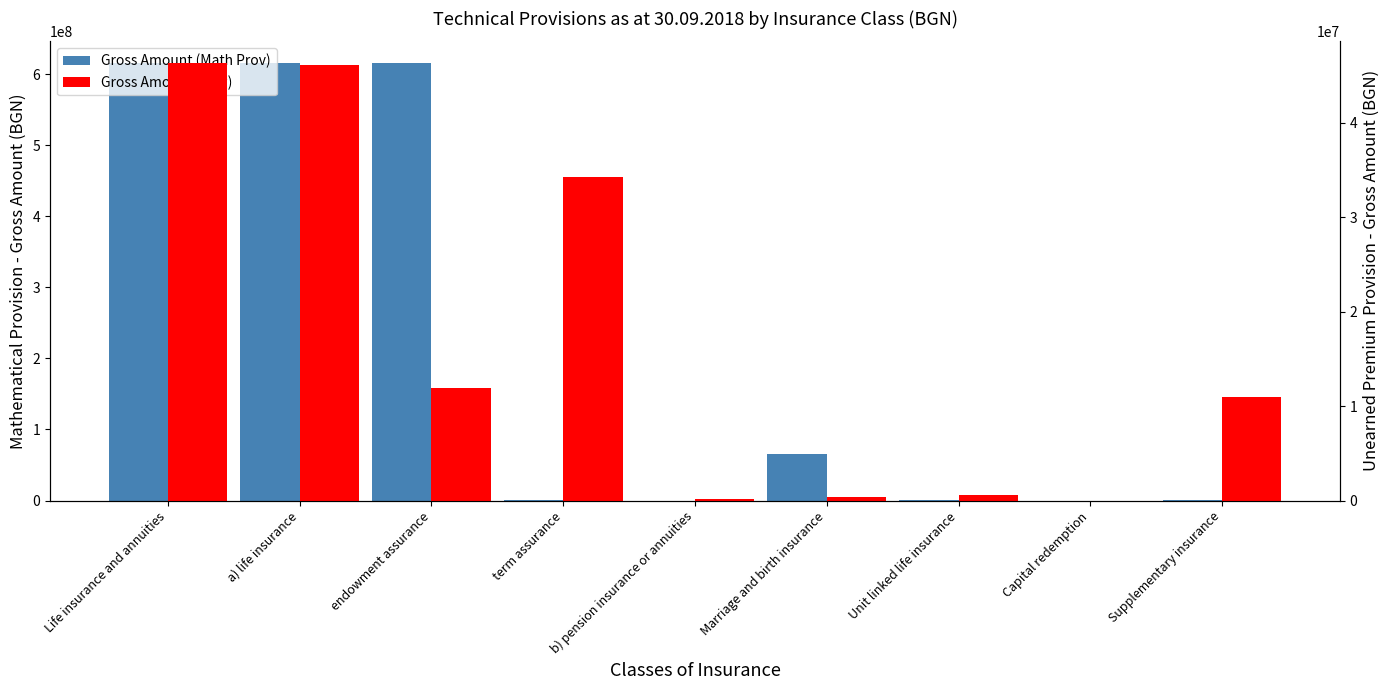

Are the bars horizontal?

No